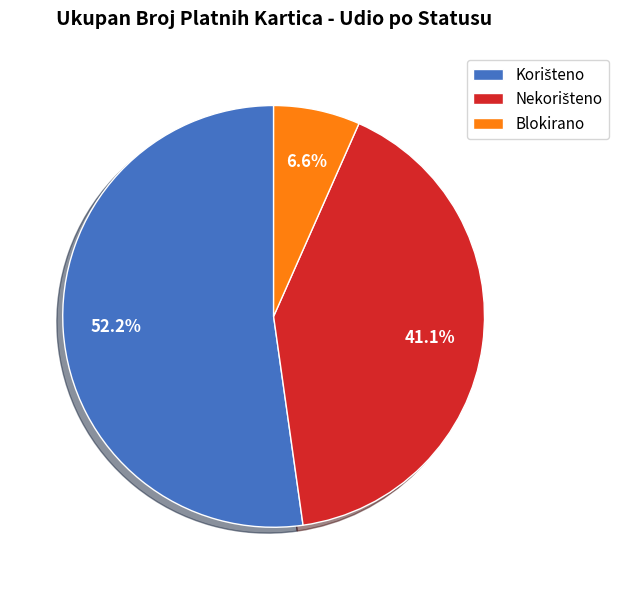

How much of the chart is everything except Blokirano?

93.4%